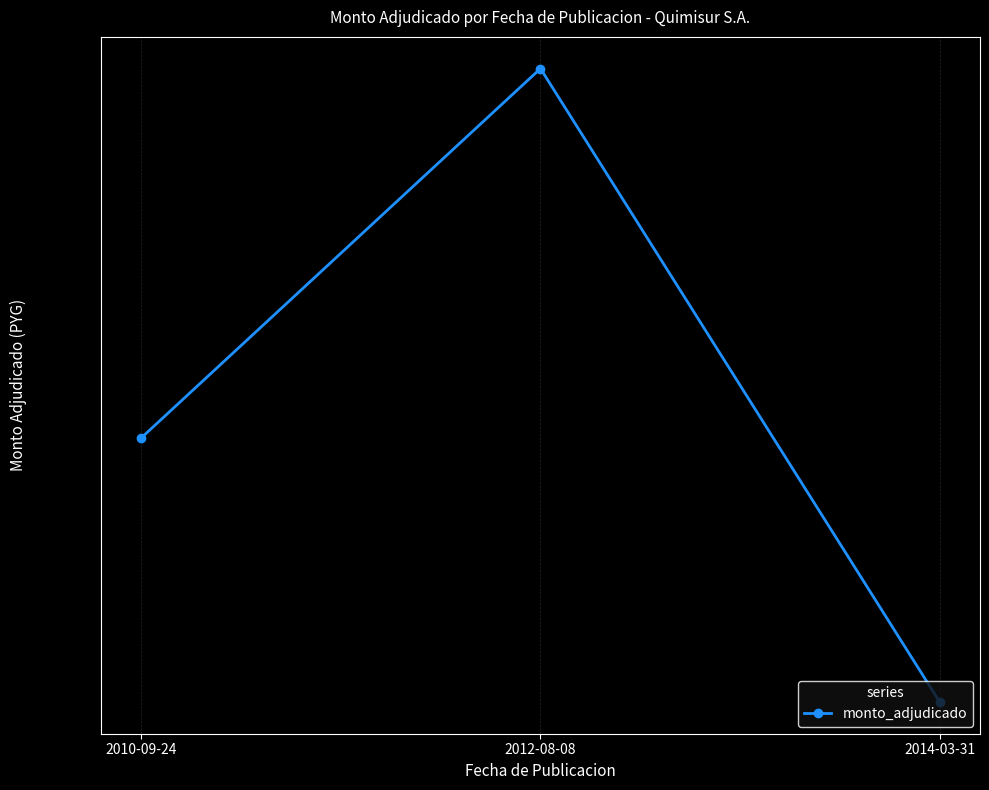

What is the greatest value displayed?

5304035000